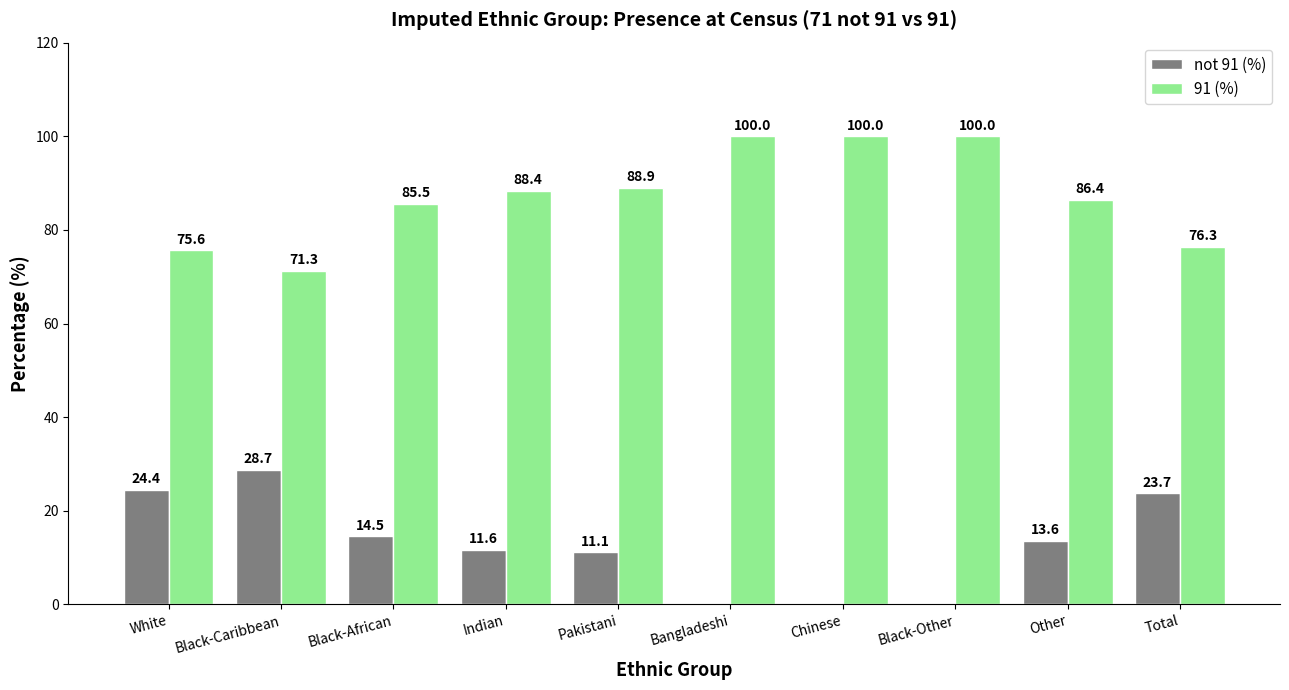

The not 91 (%) series shows 24.4 at White. True or false?

True